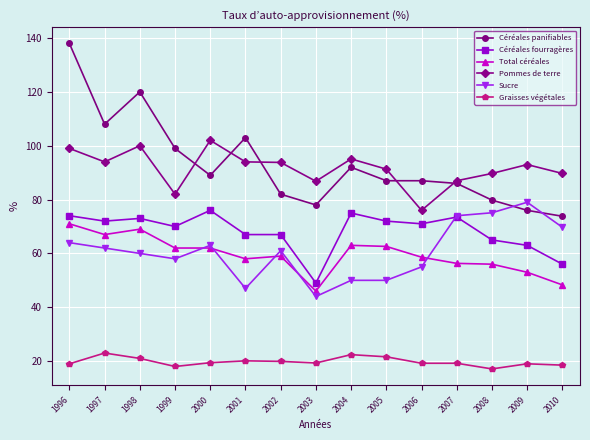

The value of Total céréales at 1996 is 19.7. True or false?

False